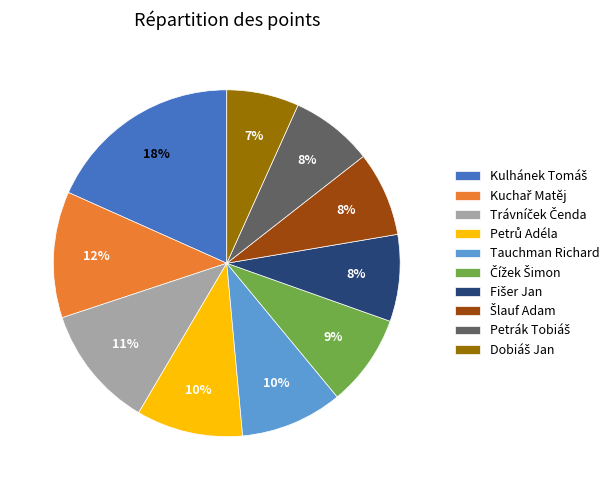

True or false: Tauchman Richard accounts for 10% of the total.

True